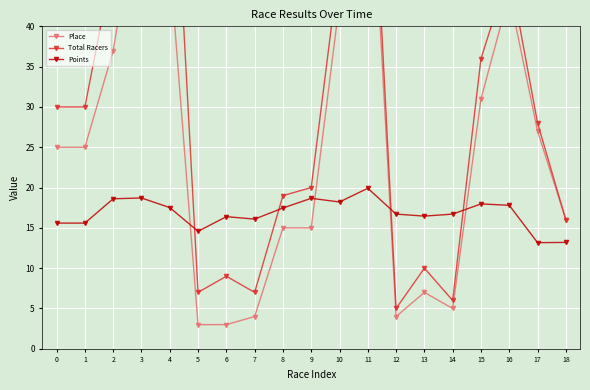

Does the chart display data point markers on the line(s)?

Yes